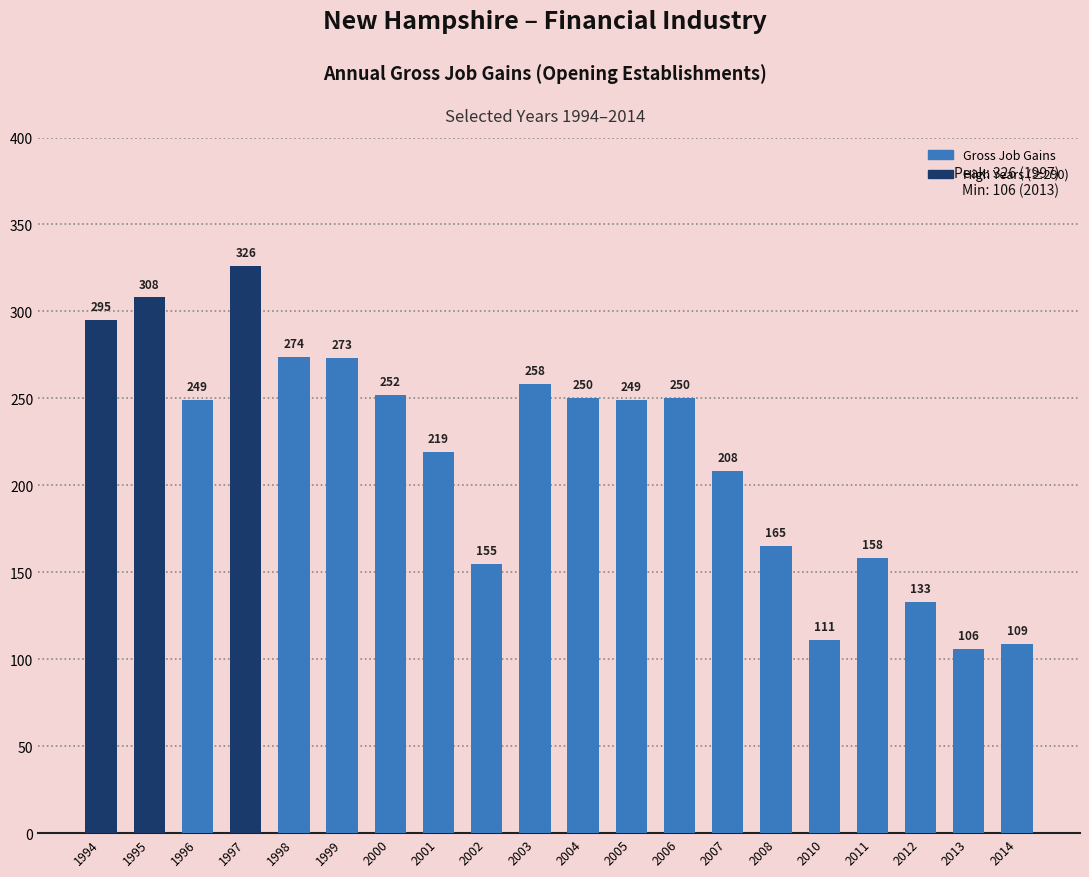

What is the minimum value shown in the chart?

106